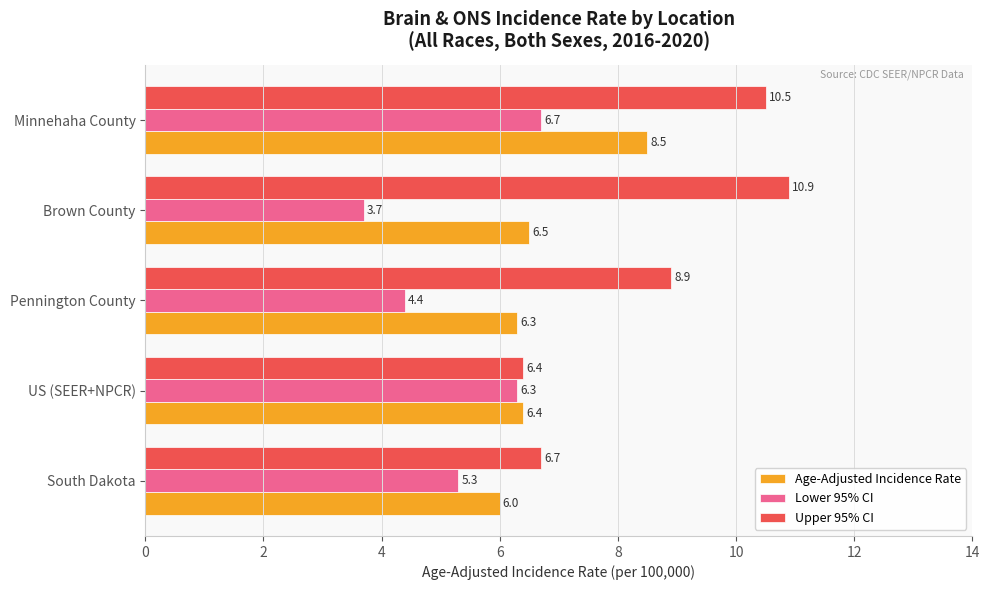

How many data points in Lower 95% CI are less than 5?

2